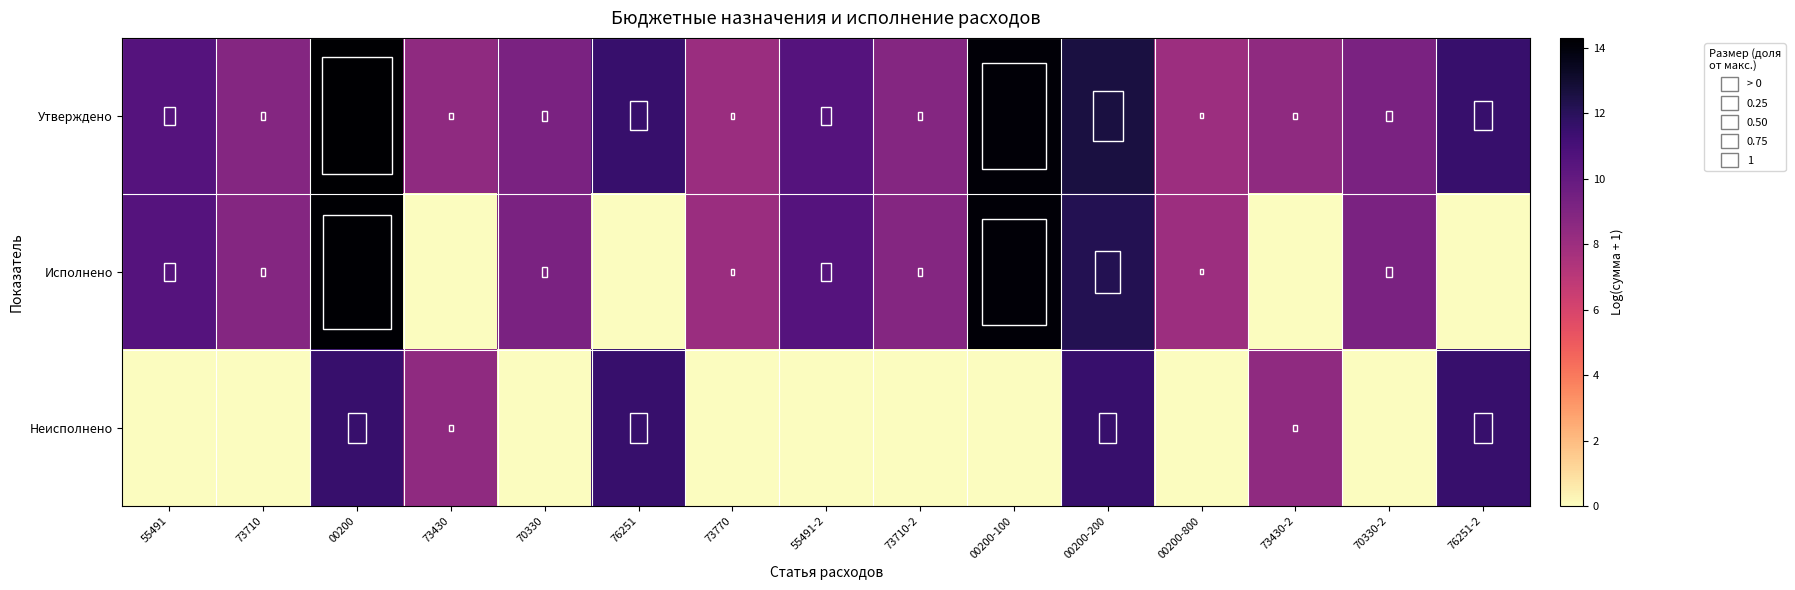

Which category has the highest value across all series?

00200